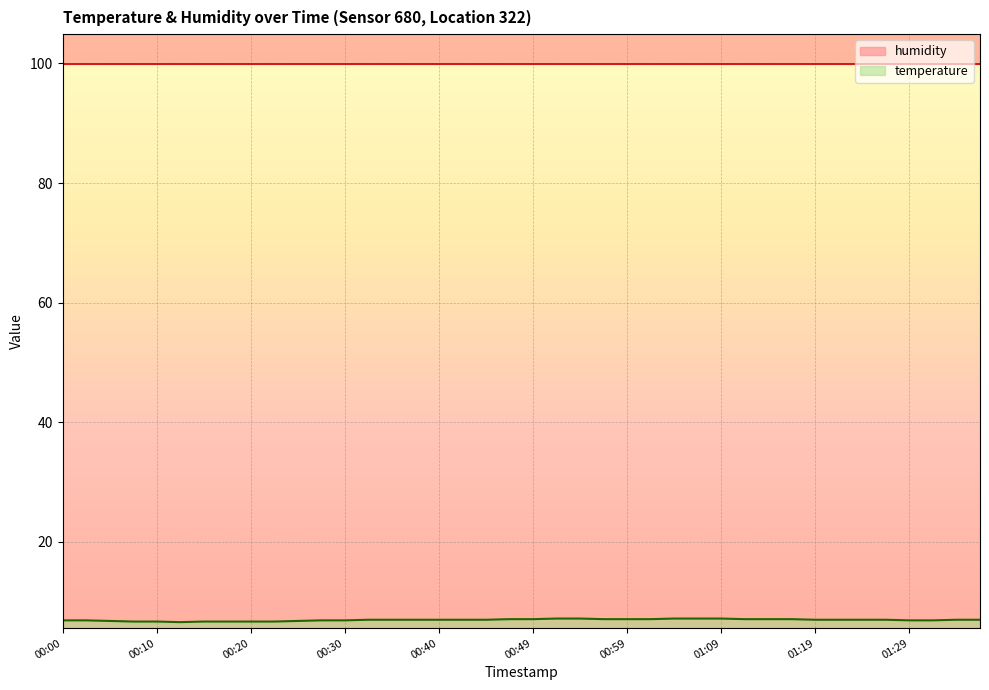

What is the sum of the values at 00:54 and 01:27?

14.2